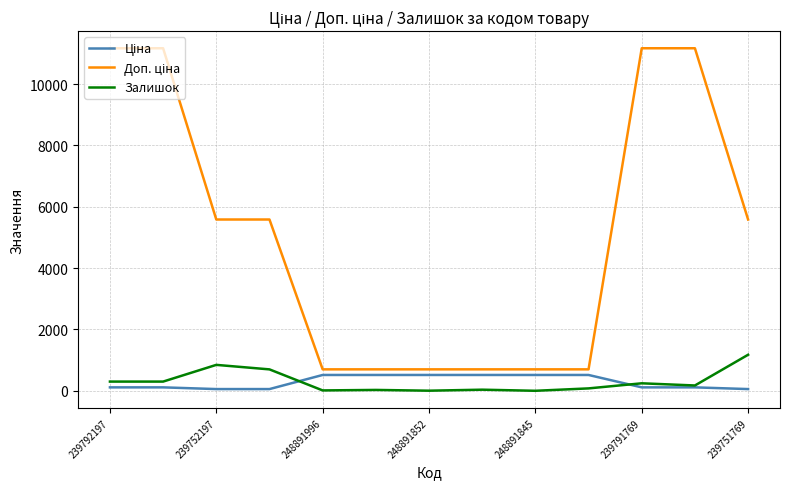

What is the greatest value displayed?

11169.0